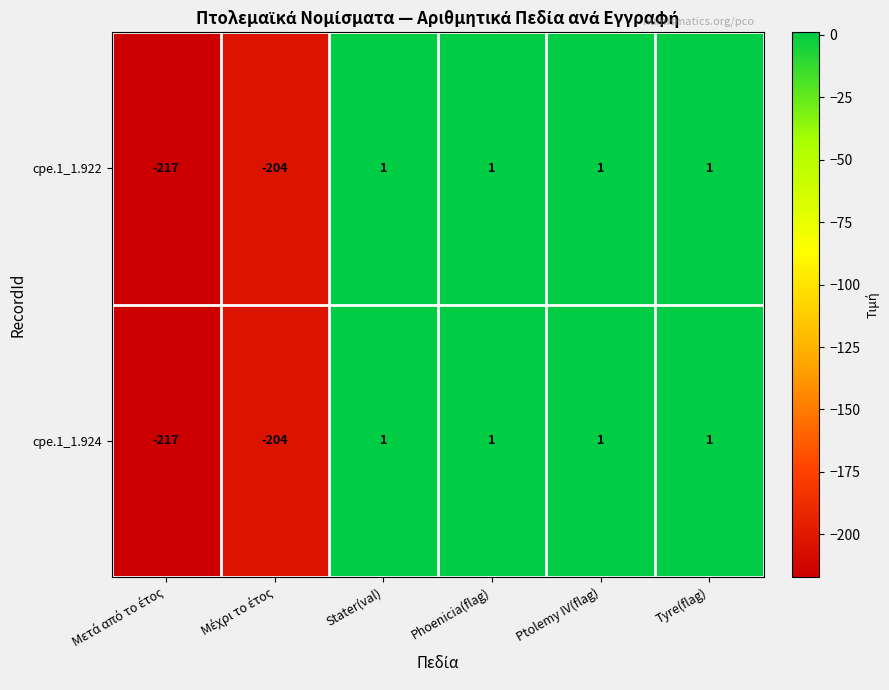

Reading right to left, transcribe all the data shown in this chart.

cpe.1_1.922: 1	1	1	1	-204	-217
cpe.1_1.924: 1	1	1	1	-204	-217